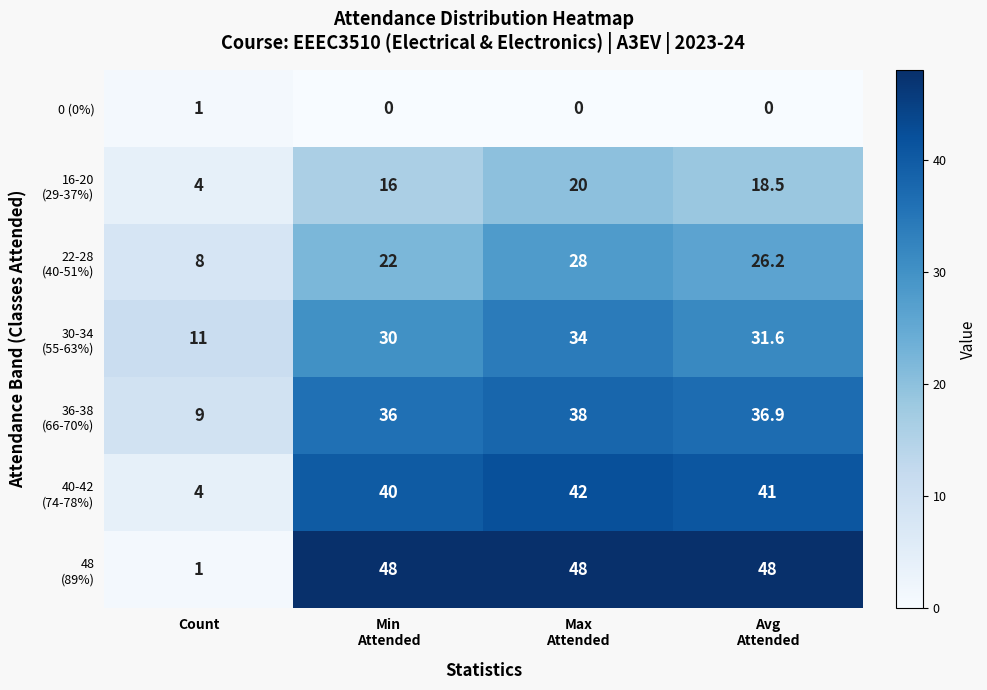

What is the greatest value displayed?

48.0